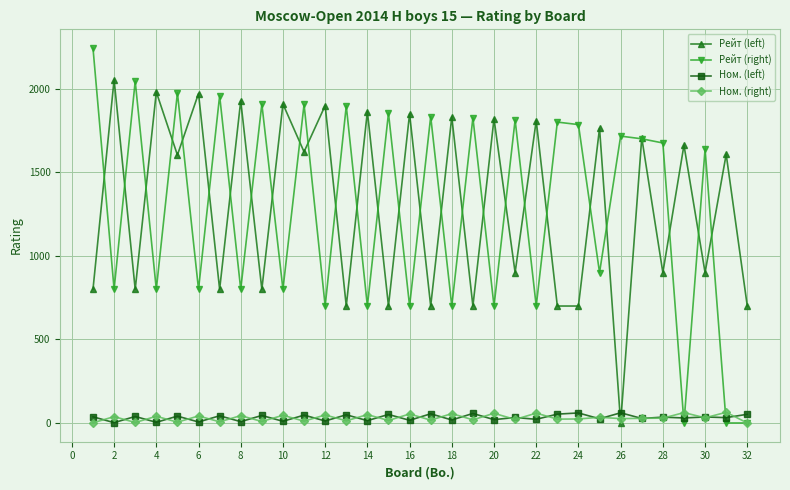

What is the maximum value shown in the chart?

2244